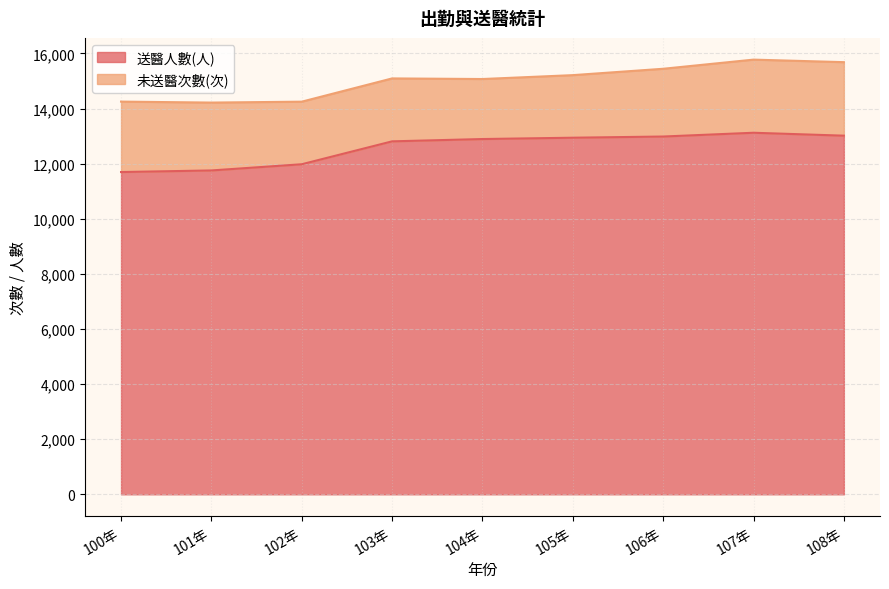

How many data points are less than 12893?

4